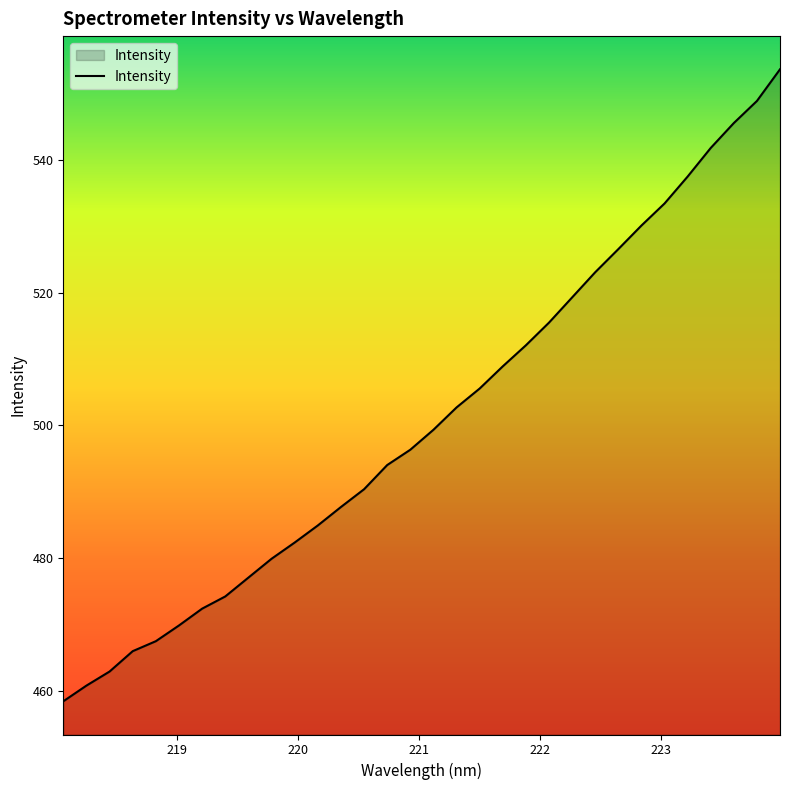

What is the difference between the maximum and minimum values?

95.2